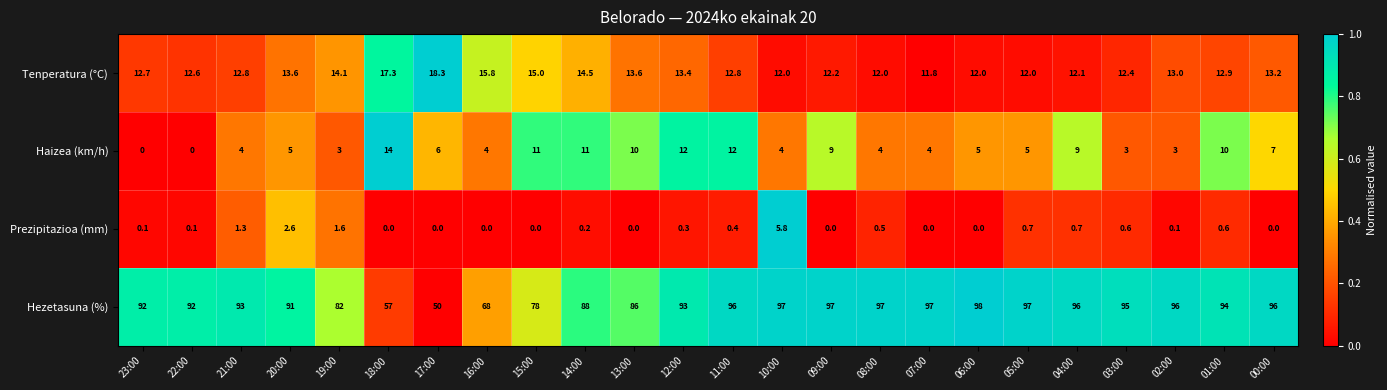

At which category is the sum across all series the highest?

11:00